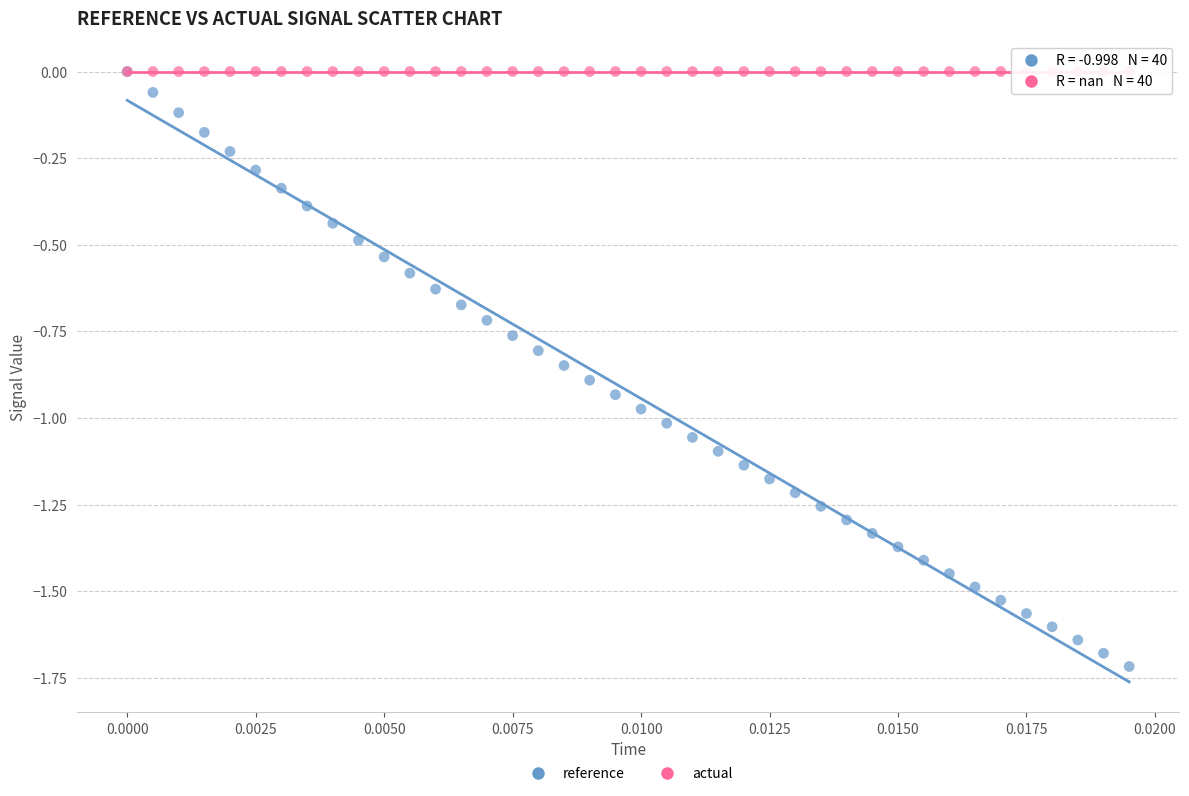

What are all the series names shown in the legend?

reference, actual